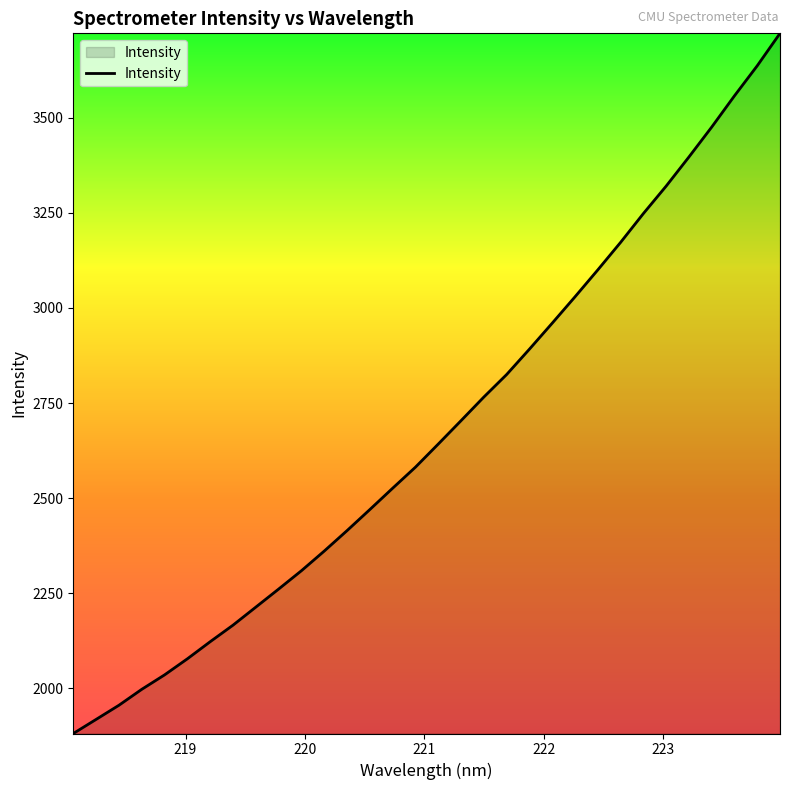

What is the average value?

2679.4